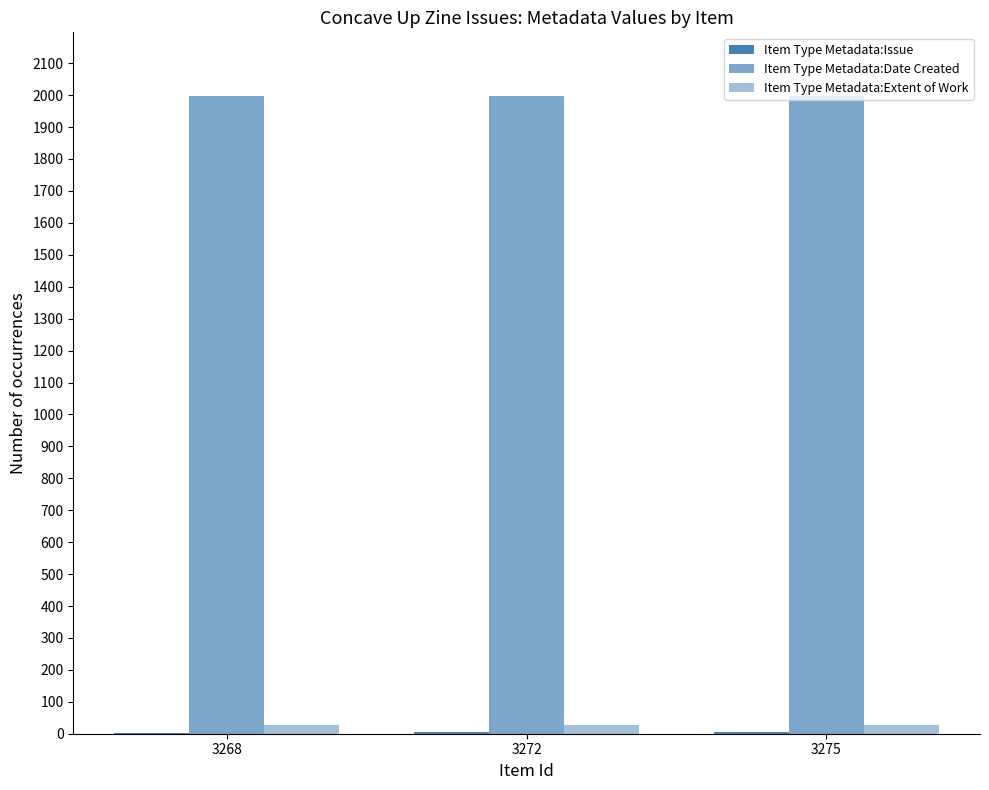

True or false: Item Type Metadata:Extent of Work has a value of 11 at 3268.

False